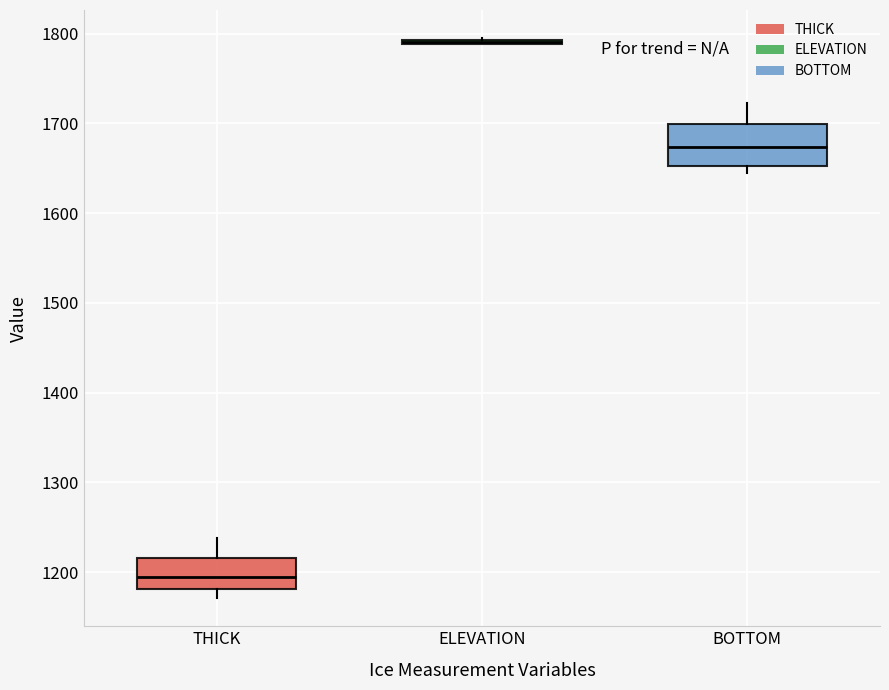

Reading left to right, read every box against the y-axis: the position of its median line, the range the box covers, and the ends of its whiskers. The values are not printed on the chart, so give them approximately, as read against the axis.

THICK: median 1190, box 1180 to 1220, whiskers 1170 to 1240
ELEVATION: box collapsed to a line at 1790, whiskers 1790 to 1800
BOTTOM: median 1670, box 1650 to 1700, whiskers 1640 to 1720